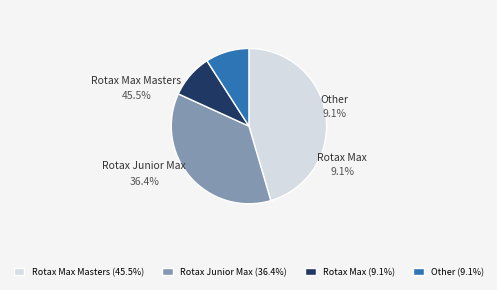

Which slice is the largest?

Rotax Max Masters